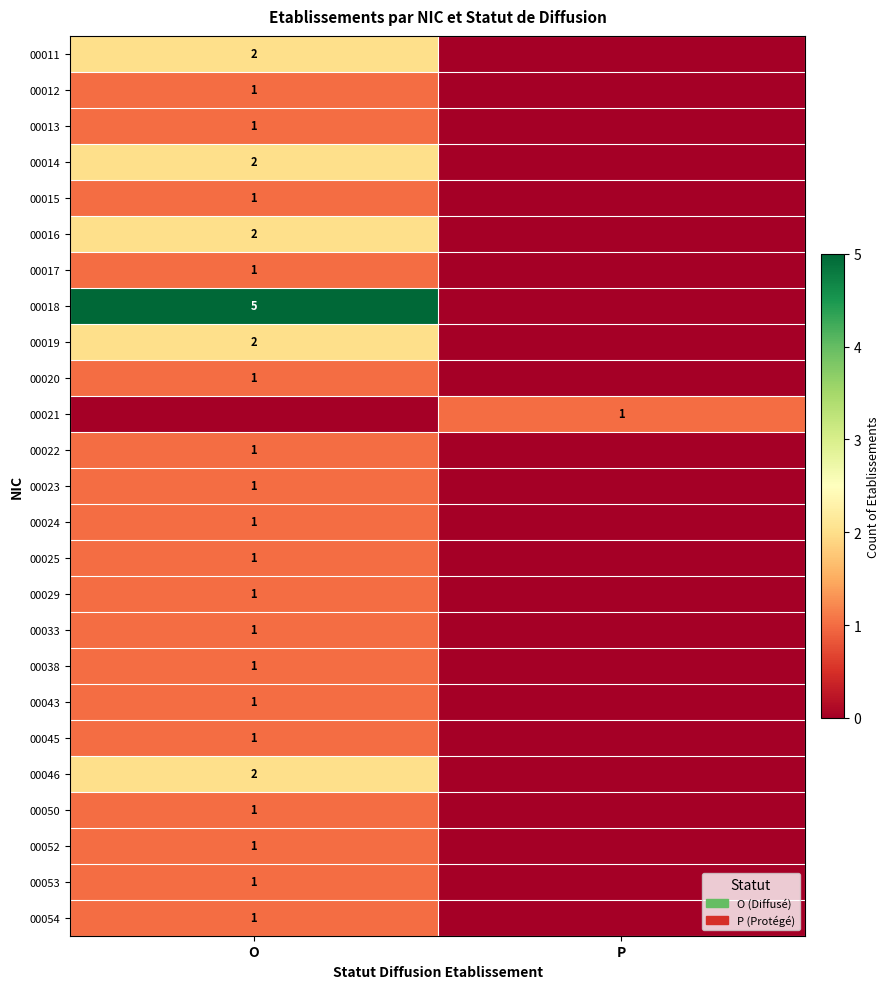

True or false: 00025 has a value of 2 at O.

False